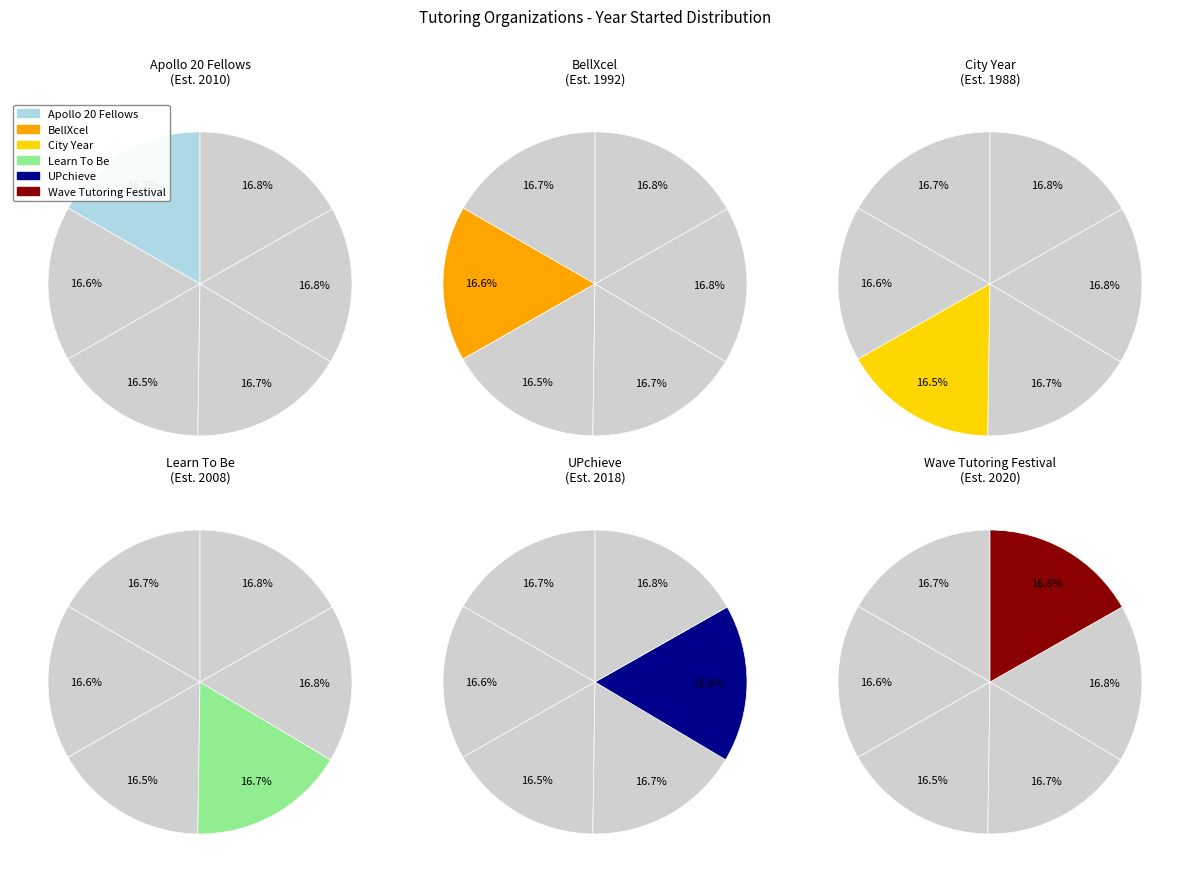

Does Wave Tutoring Festival represent more than half of the total?

No